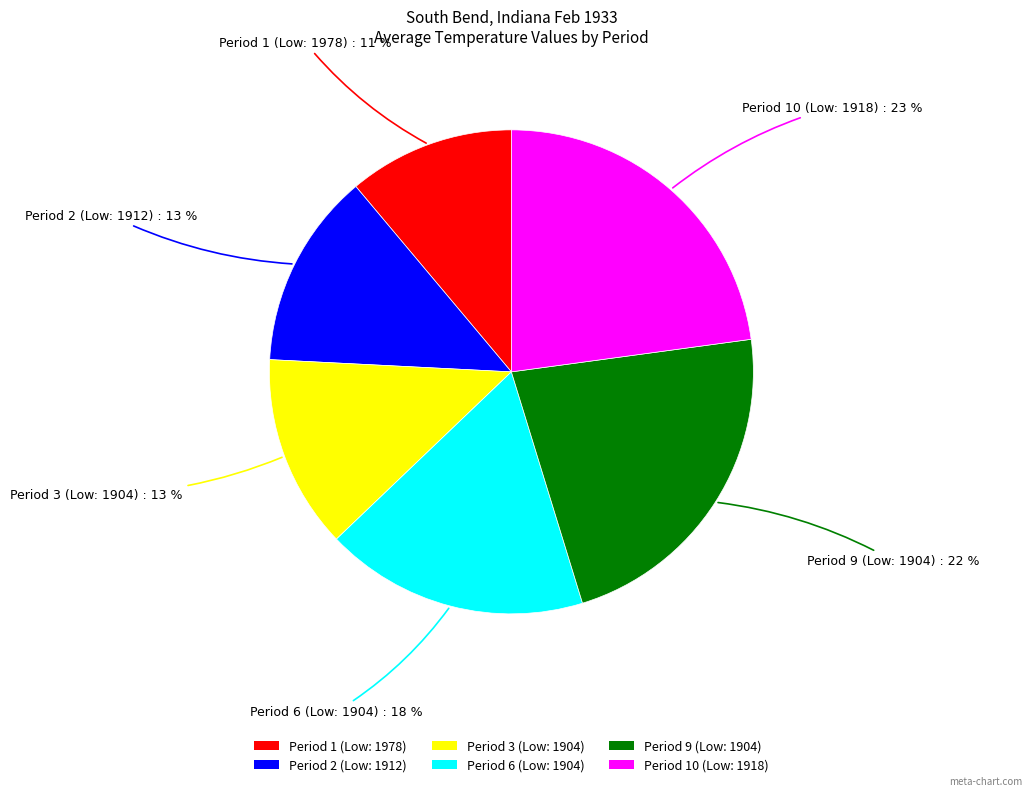

Does any single category account for the majority?

No